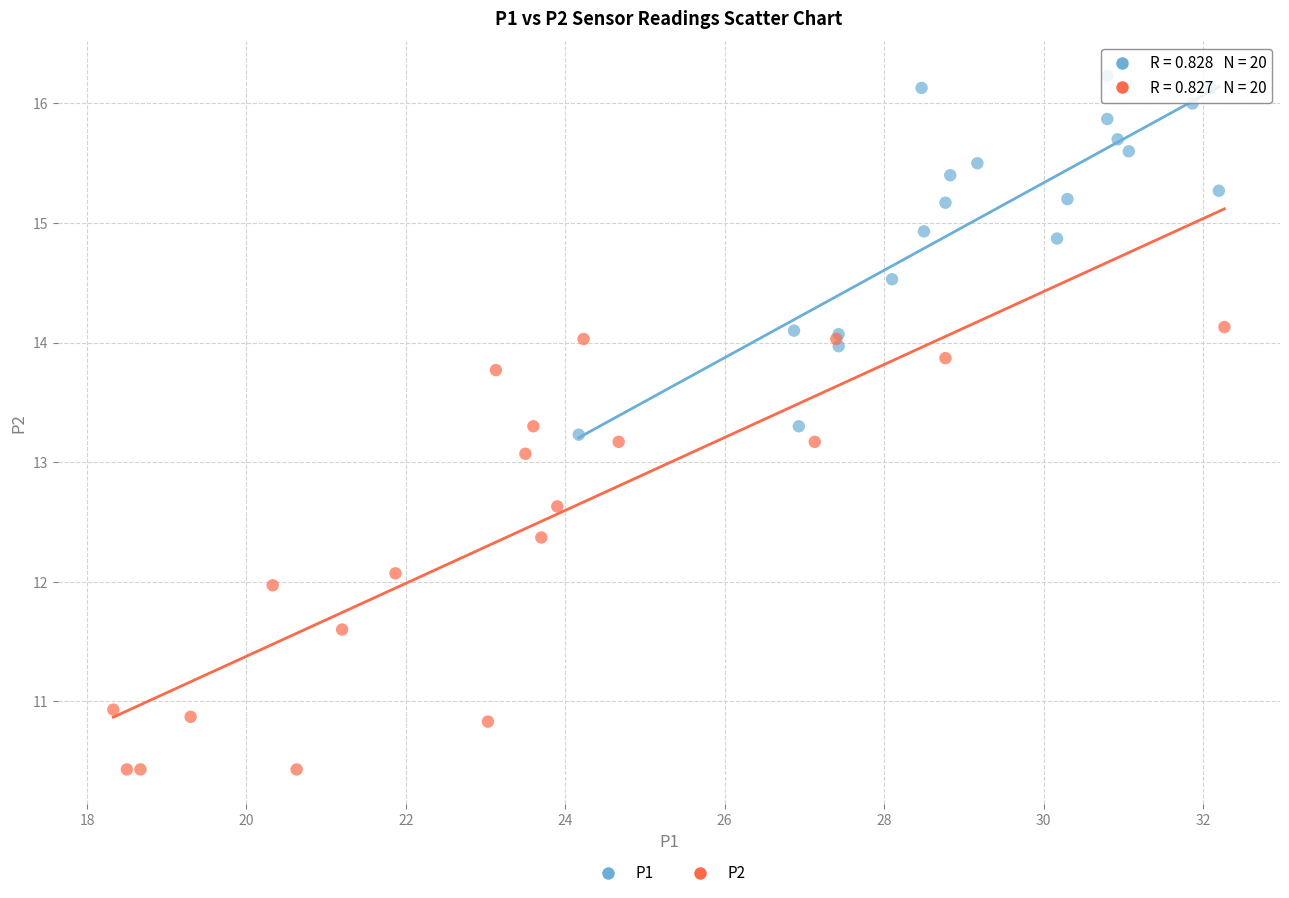

Which series has the largest Y range (max minus min)?

P2